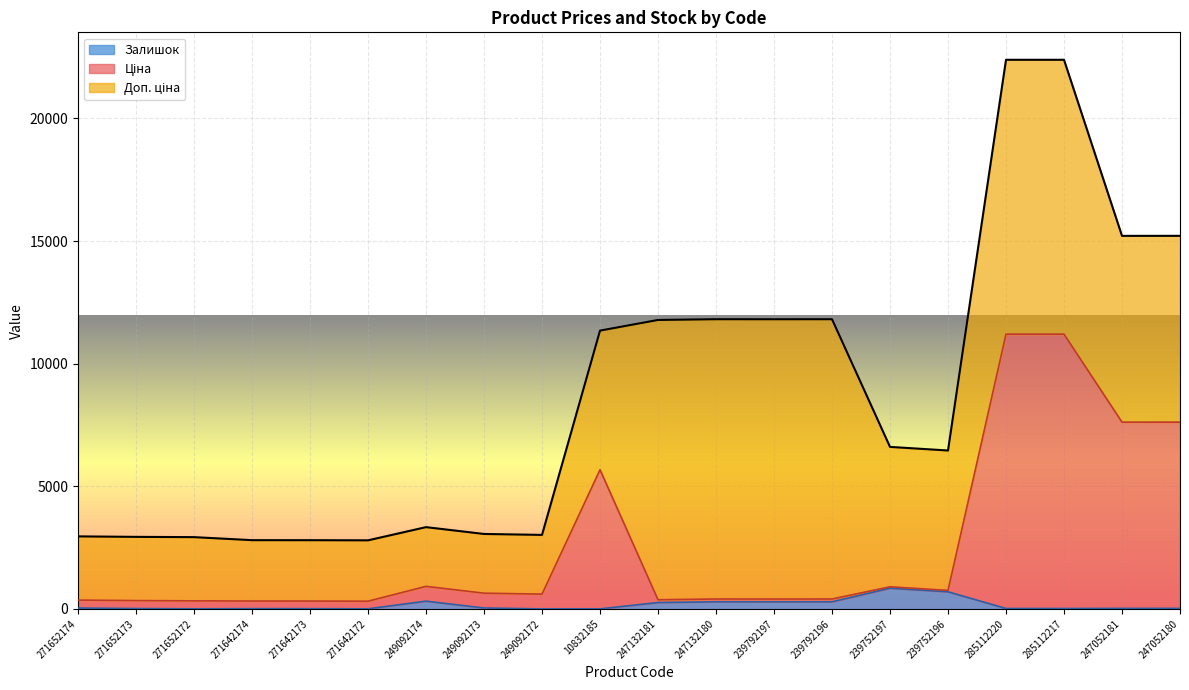

True or false: Ціна and Залишок cross at least once.

False